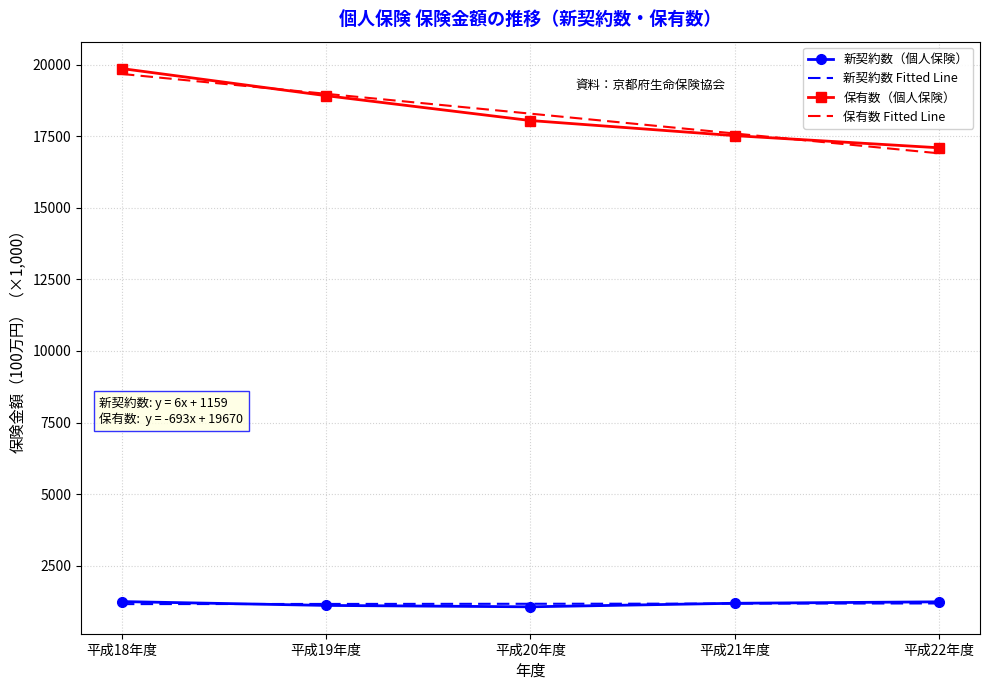

At which category is the sum across all series the highest?

平成18年度